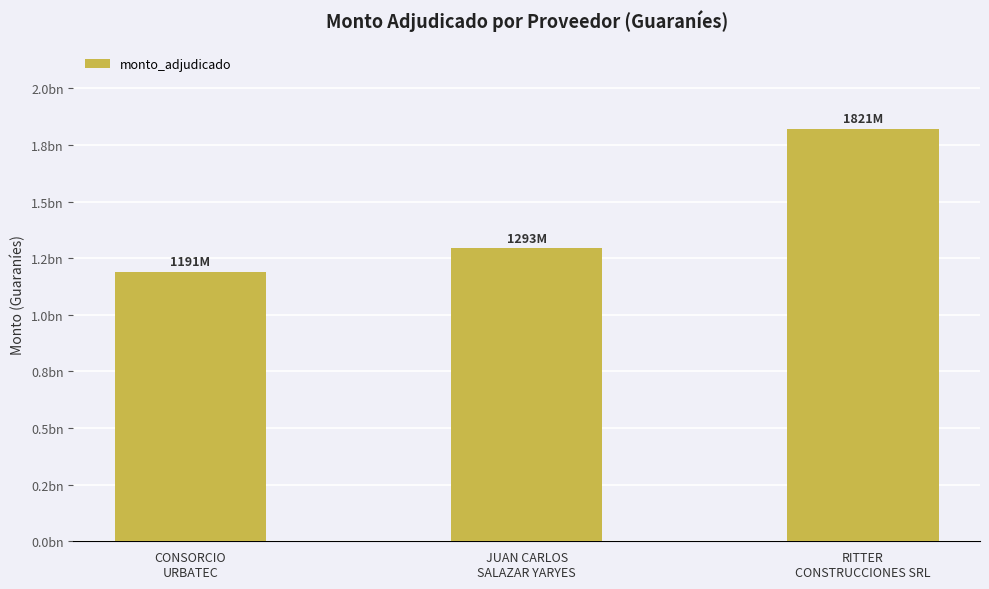

Reading left to right, transcribe all the data shown in this chart.

1191008753	1293470520	1821380000